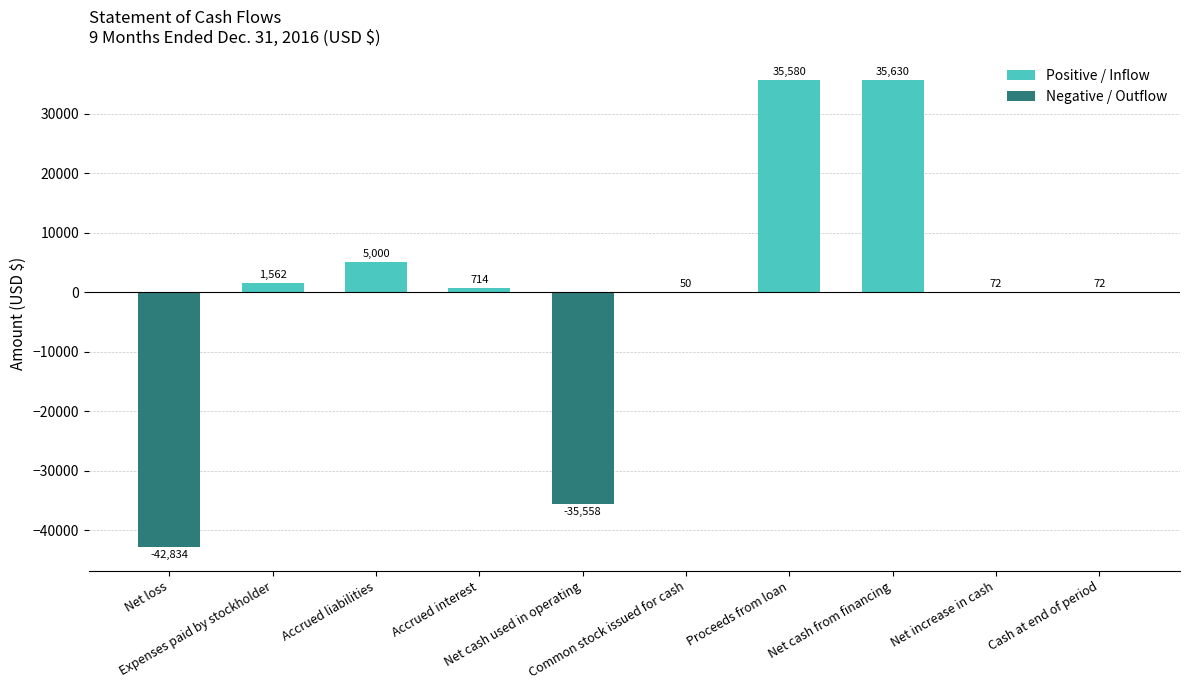

At which label does Positive / Inflow first exceed 714?

Expenses paid by stockholder